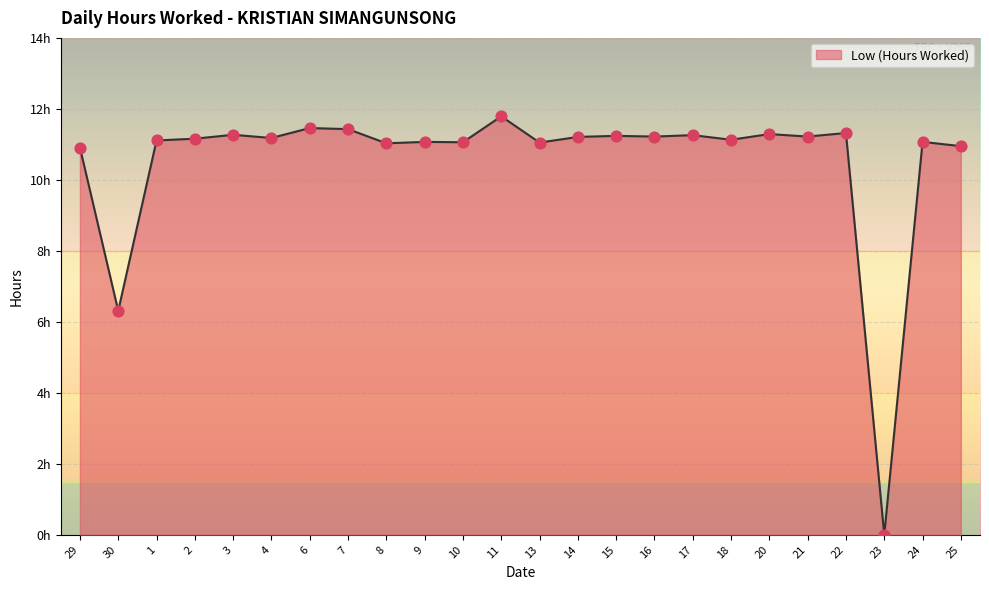

Between 14 and 17, which is larger?

17